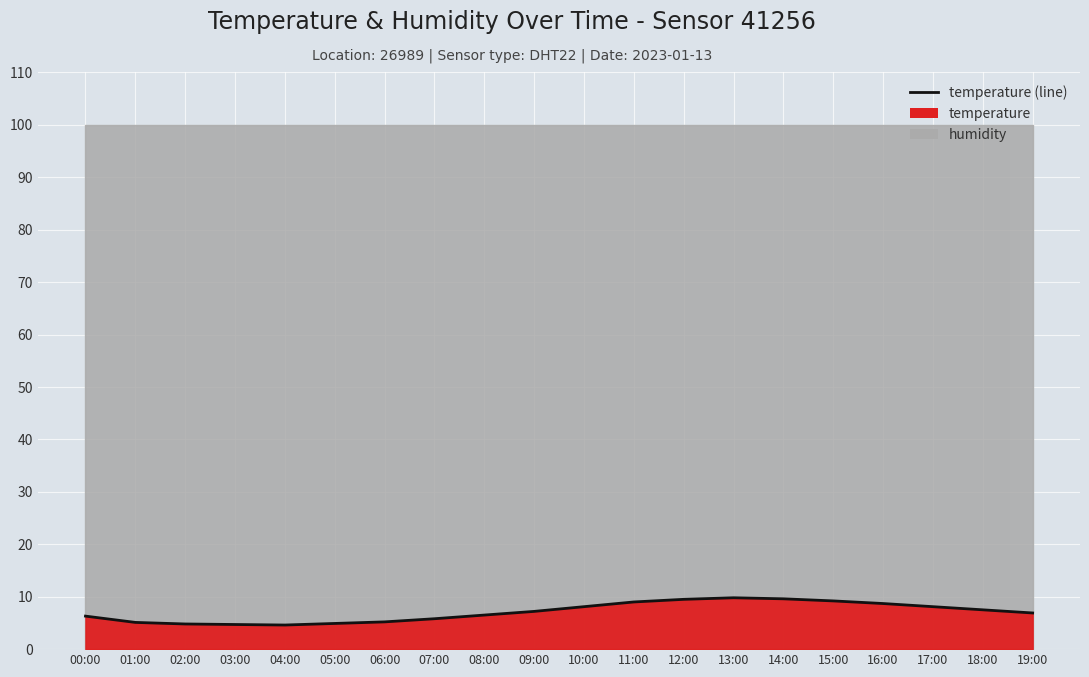

Where is the data nearest to the value 7?

19:00